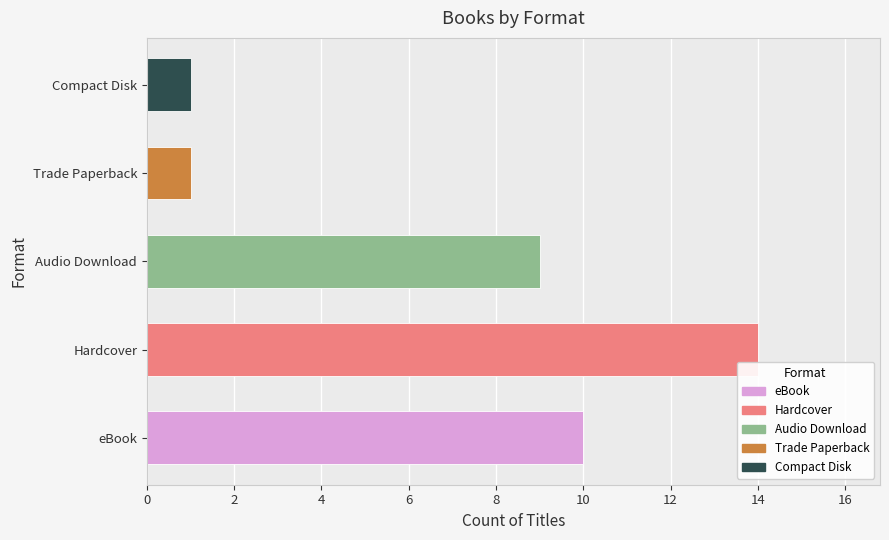

What is the sum of the values at Compact Disk and Hardcover?

15